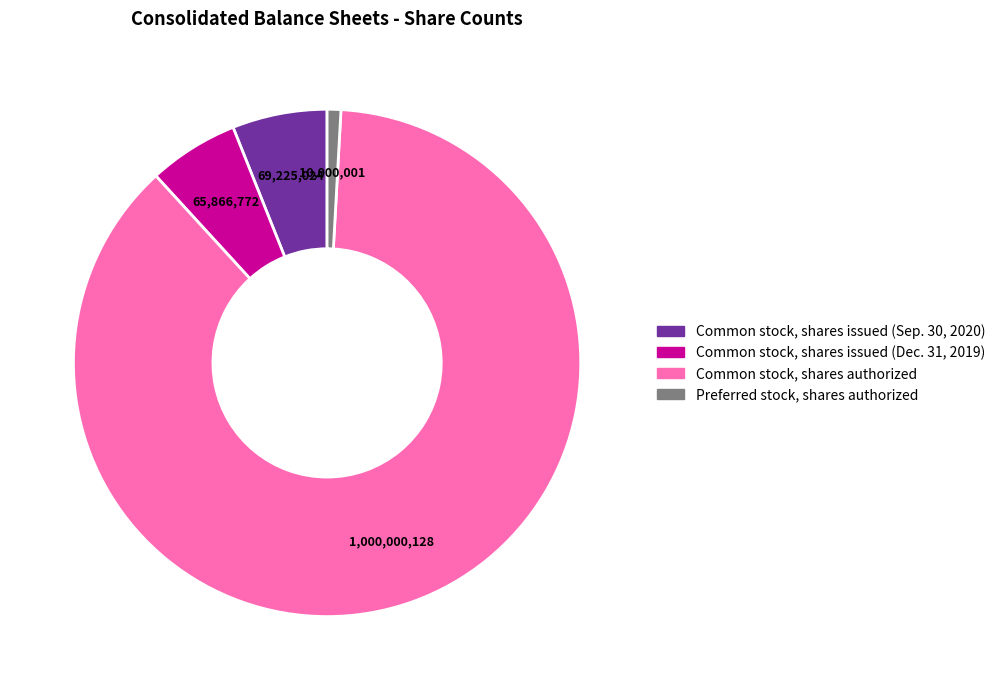

Which slice is the largest?

Common stock, shares authorized